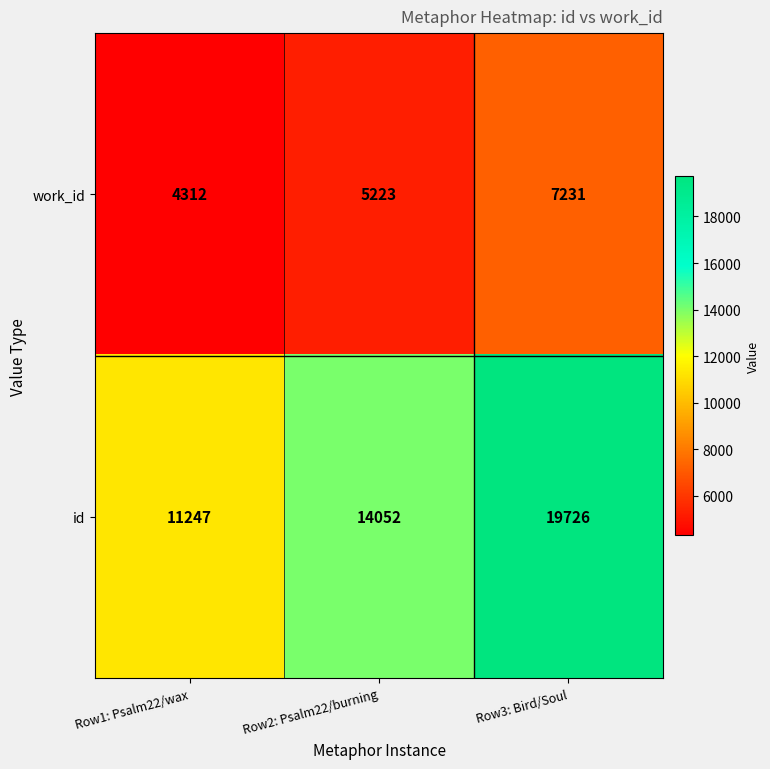

At how many categories does at least one series exceed 4742?

3